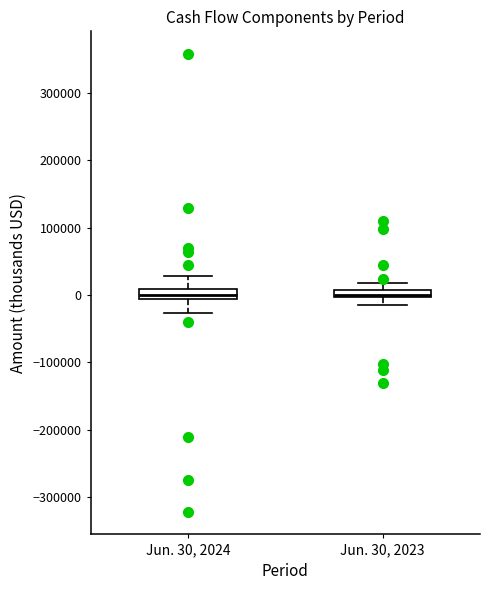

Where does the median line of the box for Jun. 30, 2024 sit on the y-axis? The values are not printed on the chart, so give them approximately, as read against the axis.

0